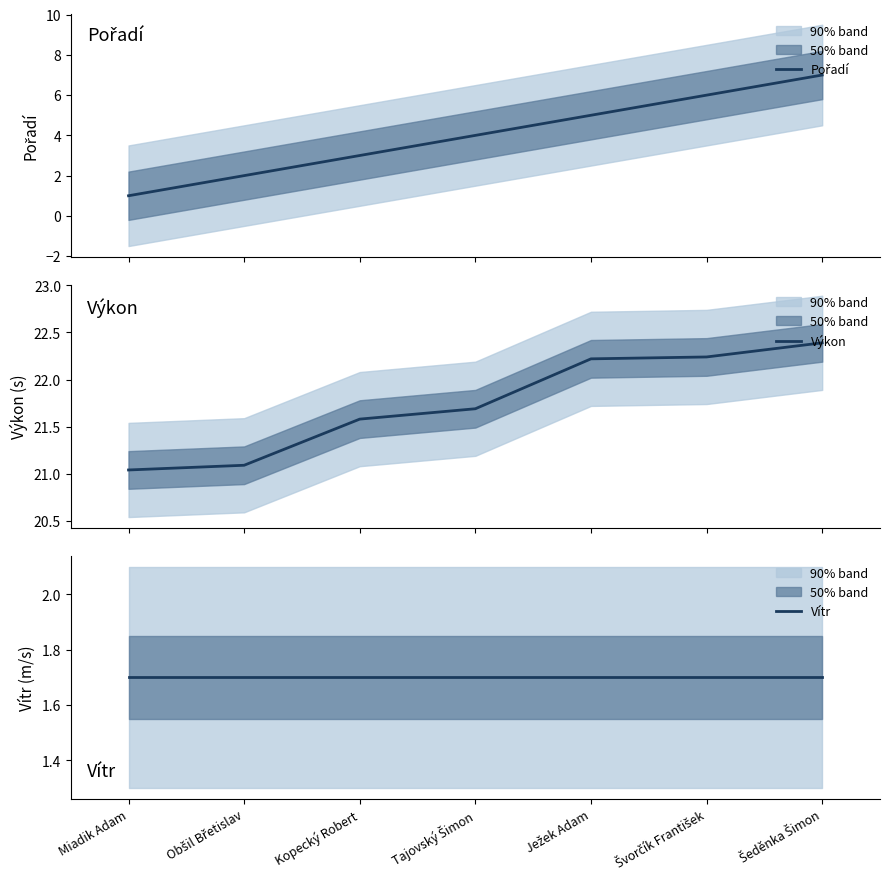

Is it true that Výkon equals 21.6 at Kopecký Robert?

True